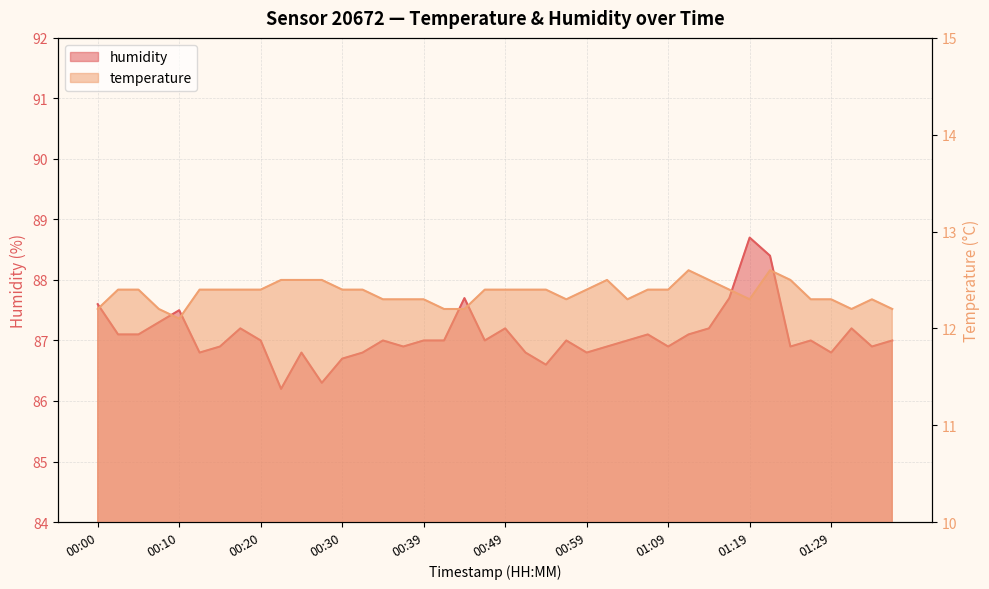

Which category has the lowest value across all series?

00:10